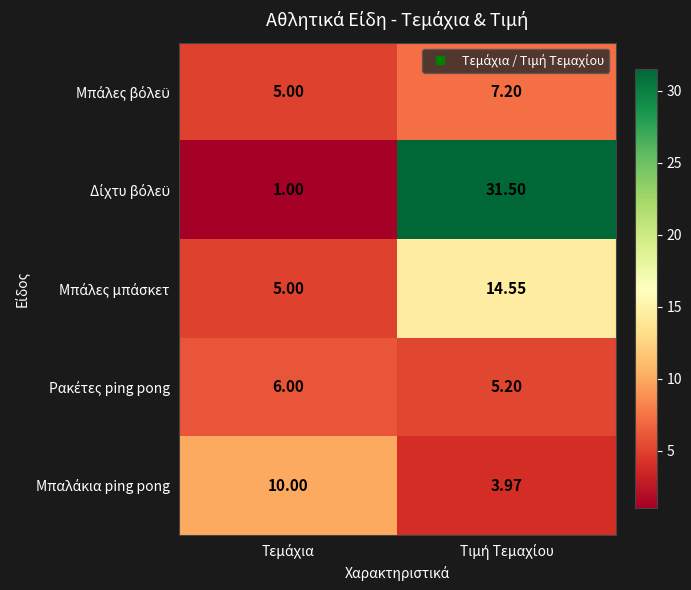

How many categories are shown in the chart?

2